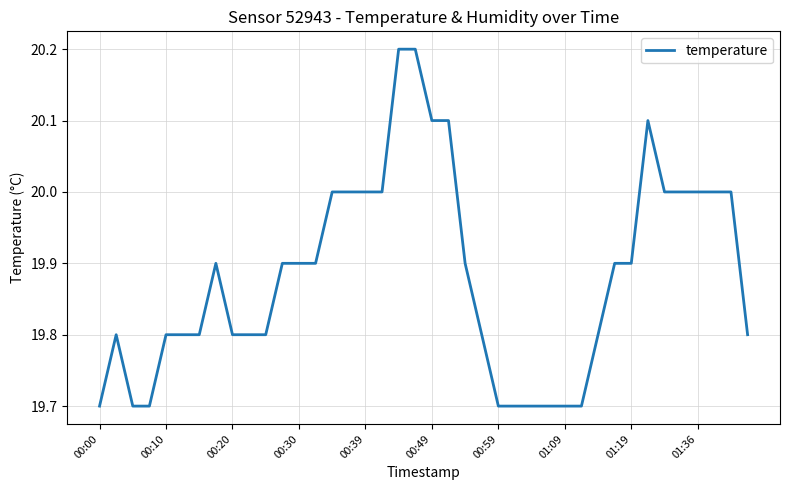

Reading right to left, transcribe all the data shown in this chart.

19.8	20.0	20.0	20.0	20.0	20.0	20.1	19.9	19.9	19.8	19.7	19.7	19.7	19.7	19.7	19.7	19.8	19.9	20.1	20.1	20.2	20.2	20.0	20.0	20.0	20.0	19.9	19.9	19.9	19.8	19.8	19.8	19.9	19.8	19.8	19.8	19.7	19.7	19.8	19.7